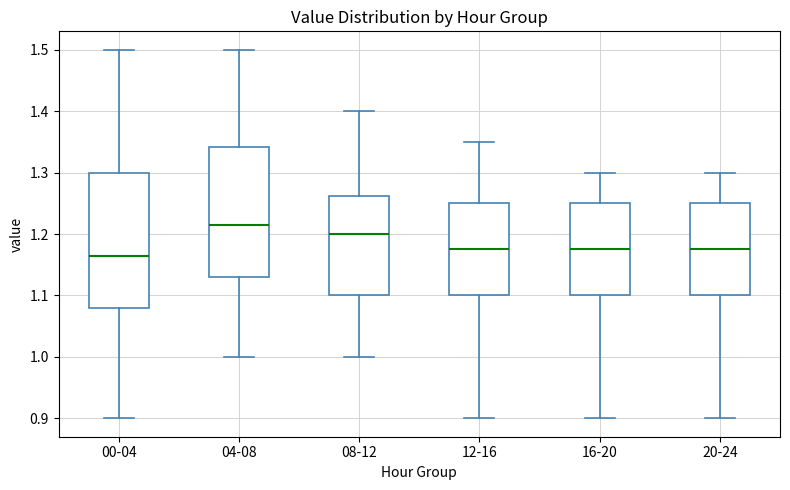

Reading left to right, transcribe this box plot: for each box, give where its median line is, the range the box spans, and where its two whiskers end, as read against the y-axis. The values are not printed on the chart, so give them approximately, as read against the axis.

00-04: median 1.17, box 1.08 to 1.30, whiskers 0.90 to 1.50
04-08: median 1.22, box 1.13 to 1.34, whiskers 1.00 to 1.50
08-12: median 1.20, box 1.10 to 1.26, whiskers 1.00 to 1.40
12-16: median 1.18, box 1.10 to 1.25, whiskers 0.90 to 1.35
16-20: median 1.18, box 1.10 to 1.25, whiskers 0.90 to 1.30
20-24: median 1.18, box 1.10 to 1.25, whiskers 0.90 to 1.30